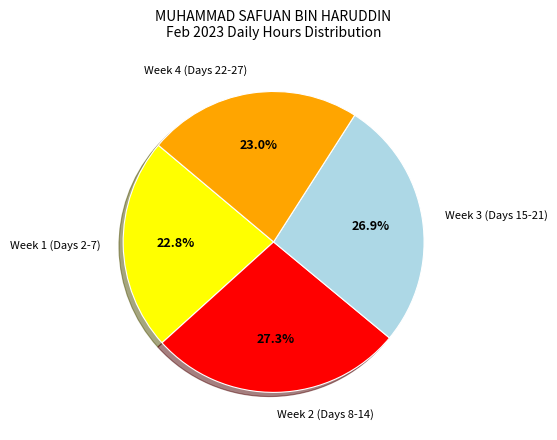

Which has a higher value, Week 1 (Days 2-7) or Week 2 (Days 8-14)?

Week 2 (Days 8-14)